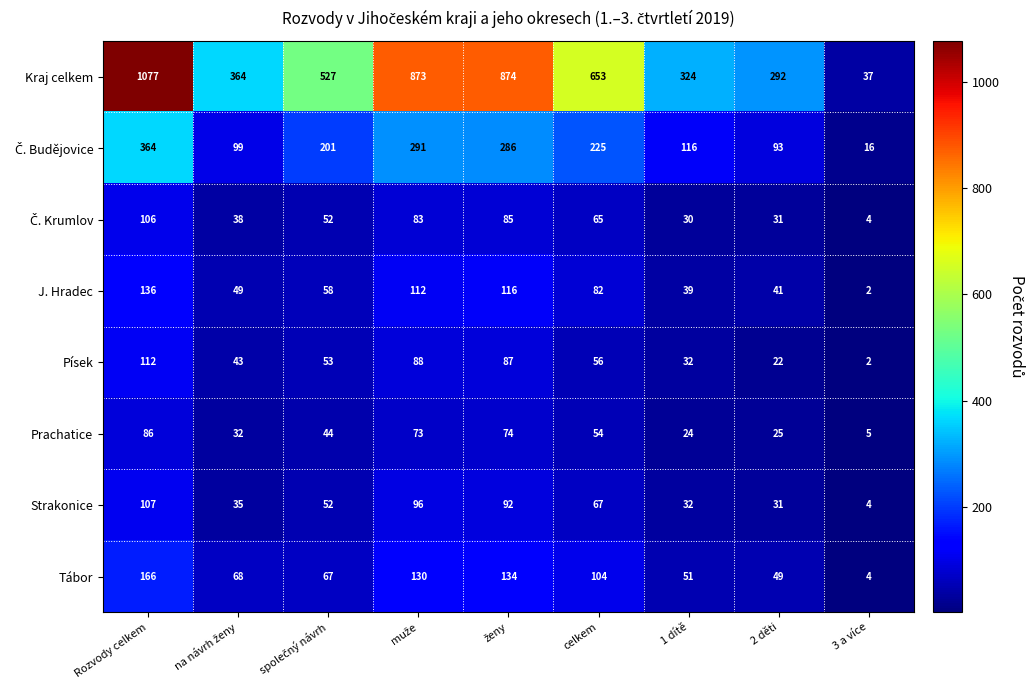

What is the difference between the maximum and second lowest values in the Strakonice series?

76